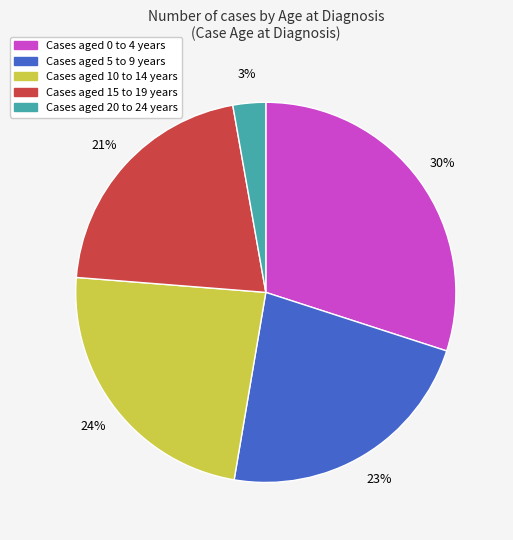

To the nearest percent, what is the average slice percentage?

20%